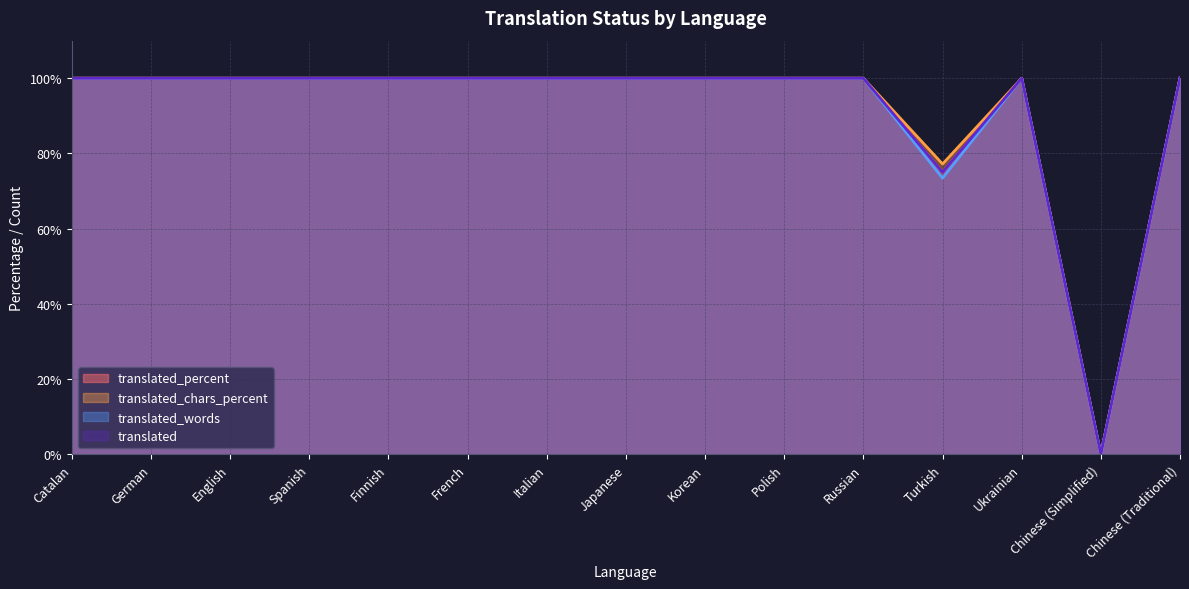

Rank the series by their maximum value, from lowest to highest.

translated, translated_percent, translated_words, translated_chars_percent